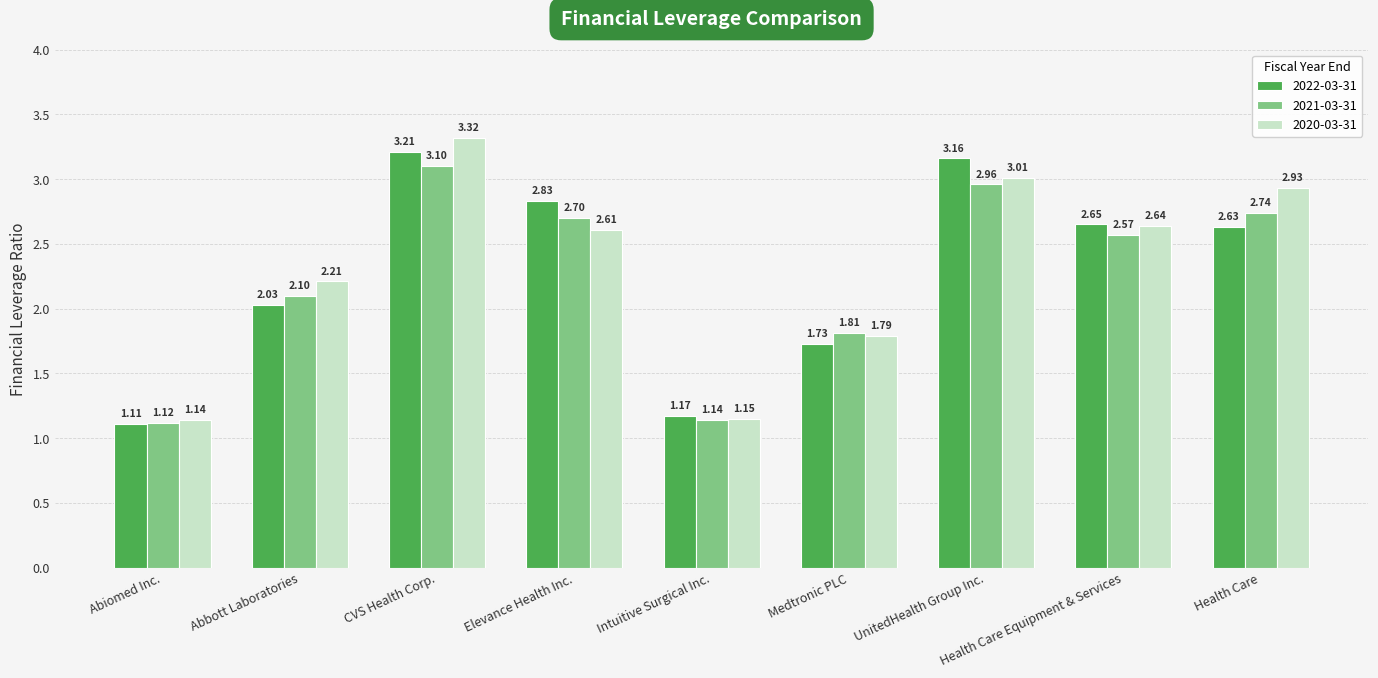

Is the value of 2021-03-31 at Intuitive Surgical Inc. greater than the value of 2022-03-31 at Elevance Health Inc.?

No